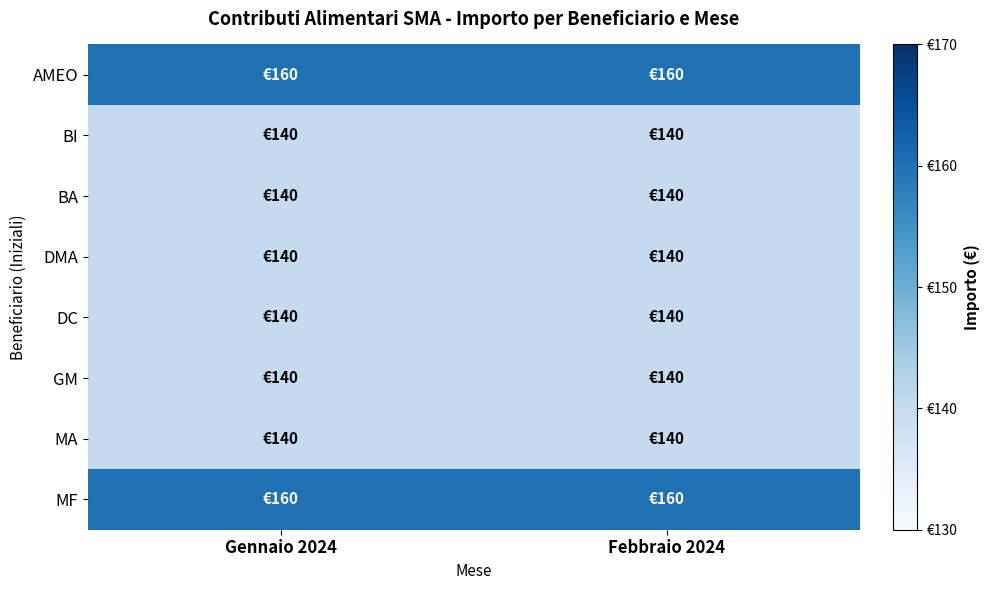

At which category is the sum across all series the highest?

Gennaio 2024